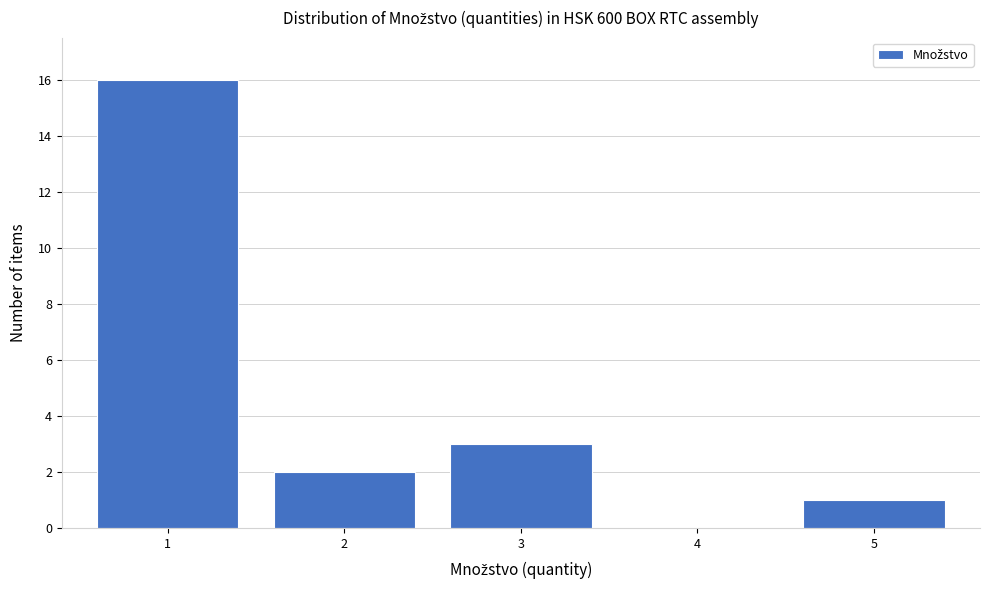

Reading right to left, what are all the values shown in this chart?

5=1	4=0	3=3	2=2	1=16